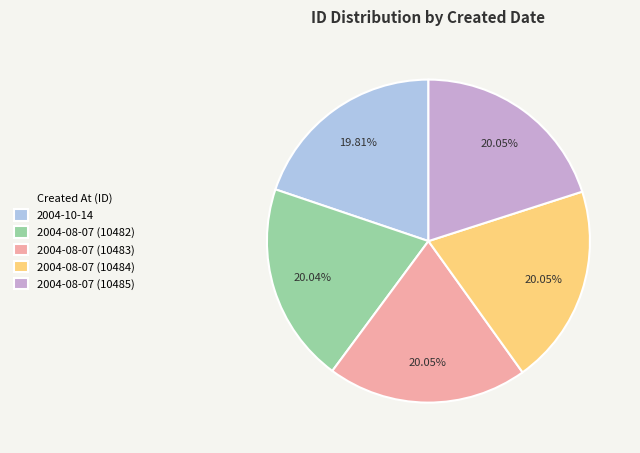

To the nearest percent, what percentage of the pie is 2004-10-14?

20%